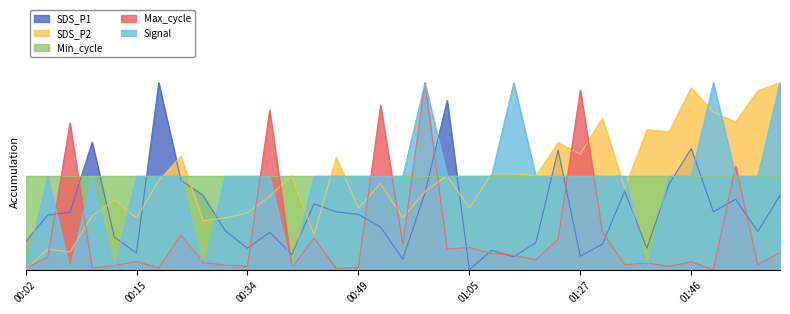

The value of Max_cycle at 01:16 is 0.0. True or false?

False